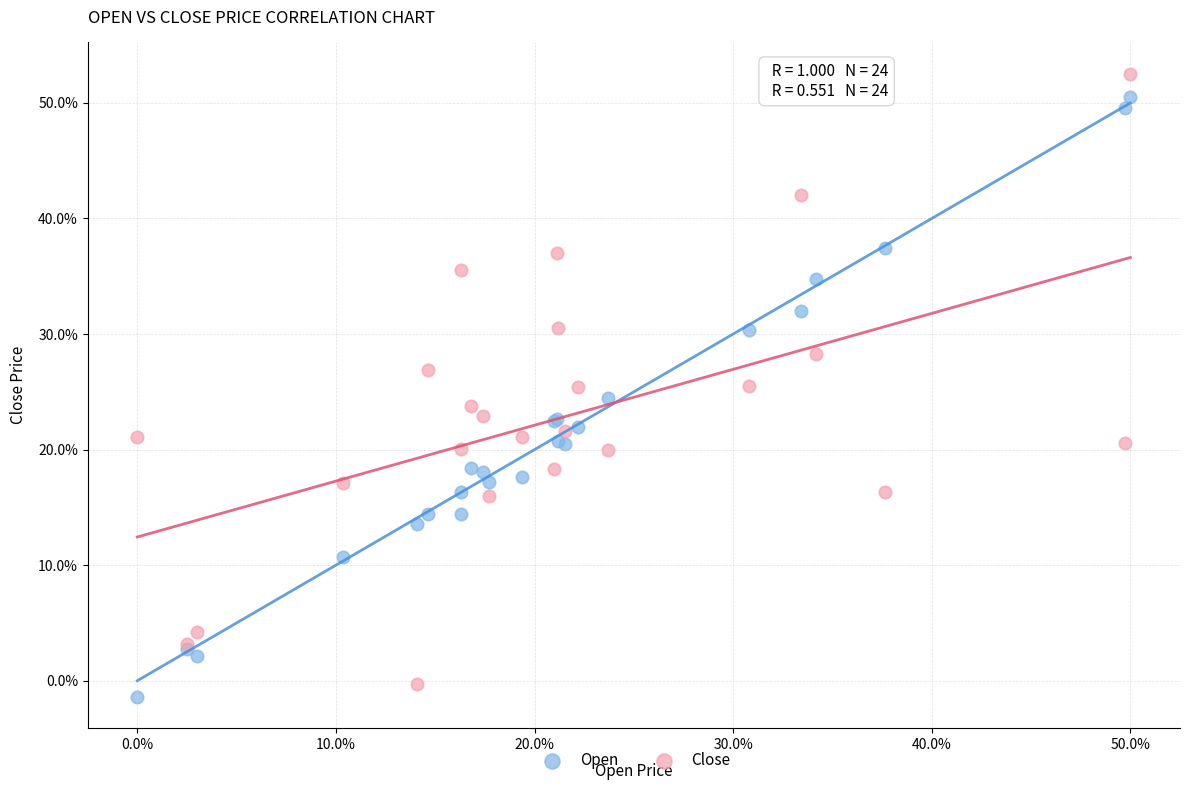

What are all the series names shown in the legend?

Open, Close